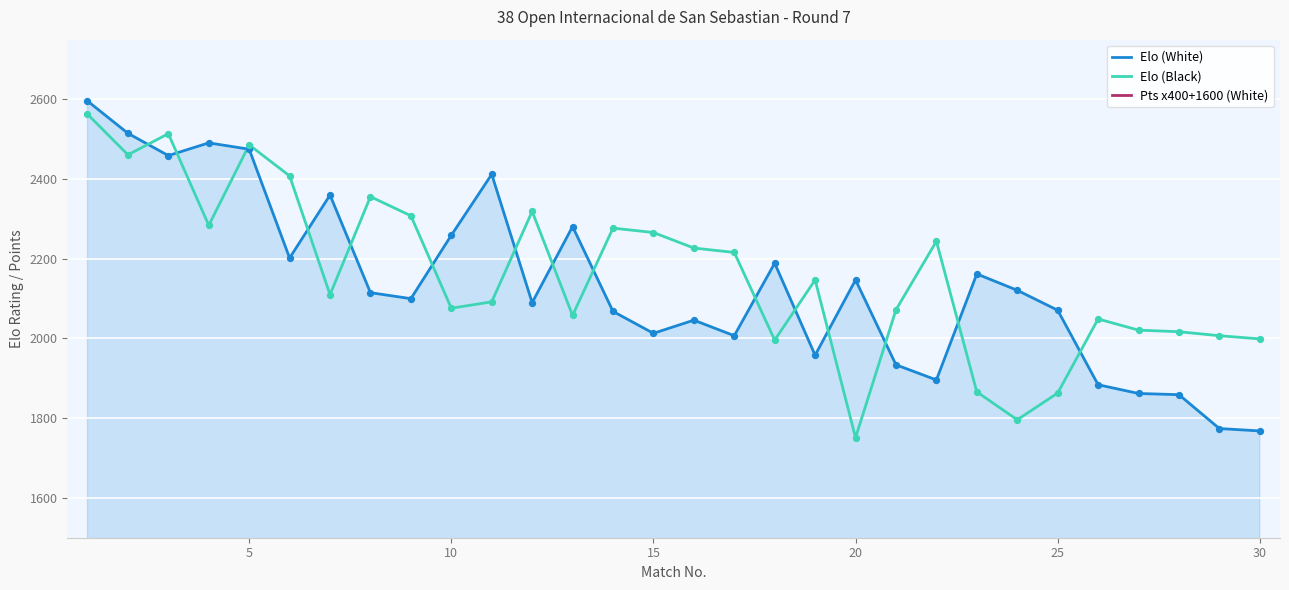

What is the highest value of the Elo (White) series?

2596